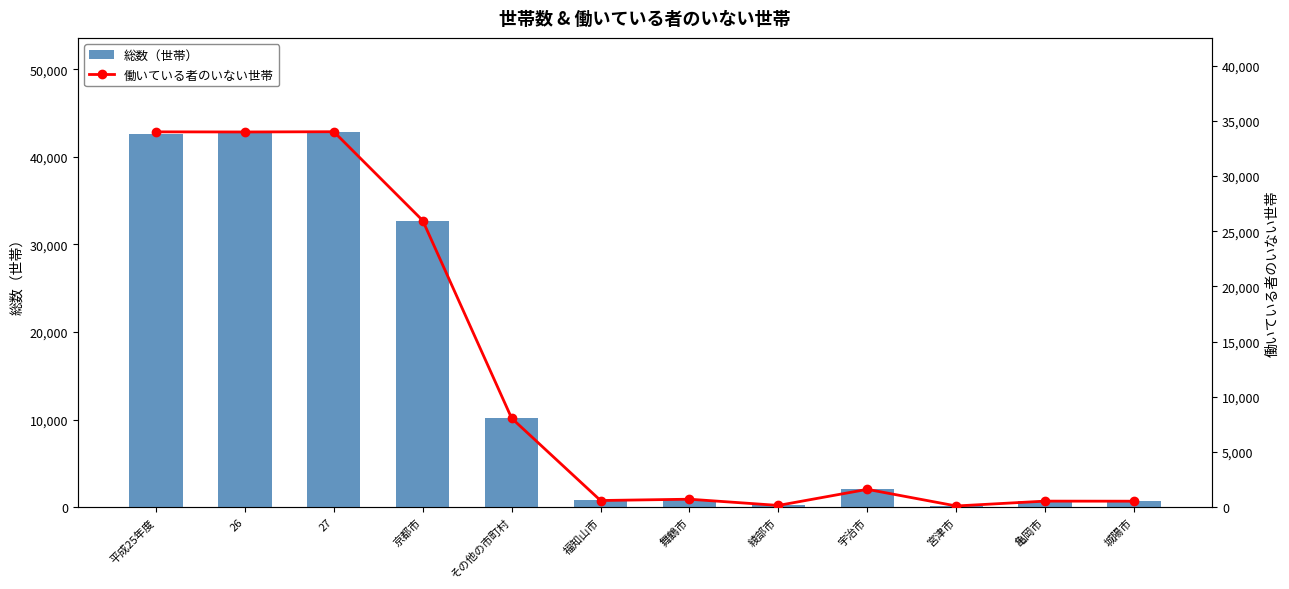

What is the highest value of the 働いている者のいない世帯 series?

34012.0